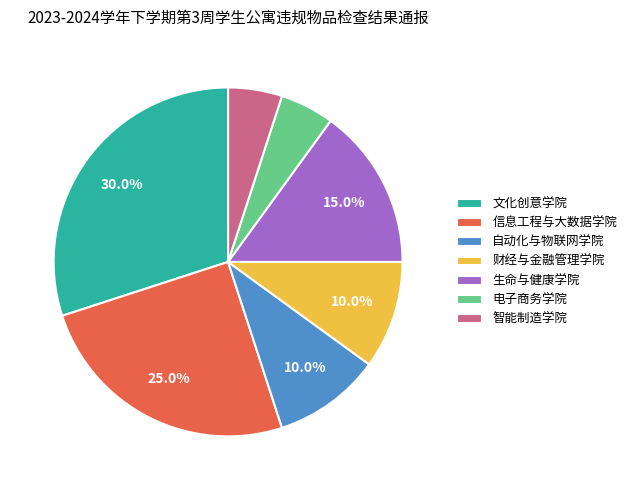

Is it true that 自动化与物联网学院 is 15% of the pie?

False